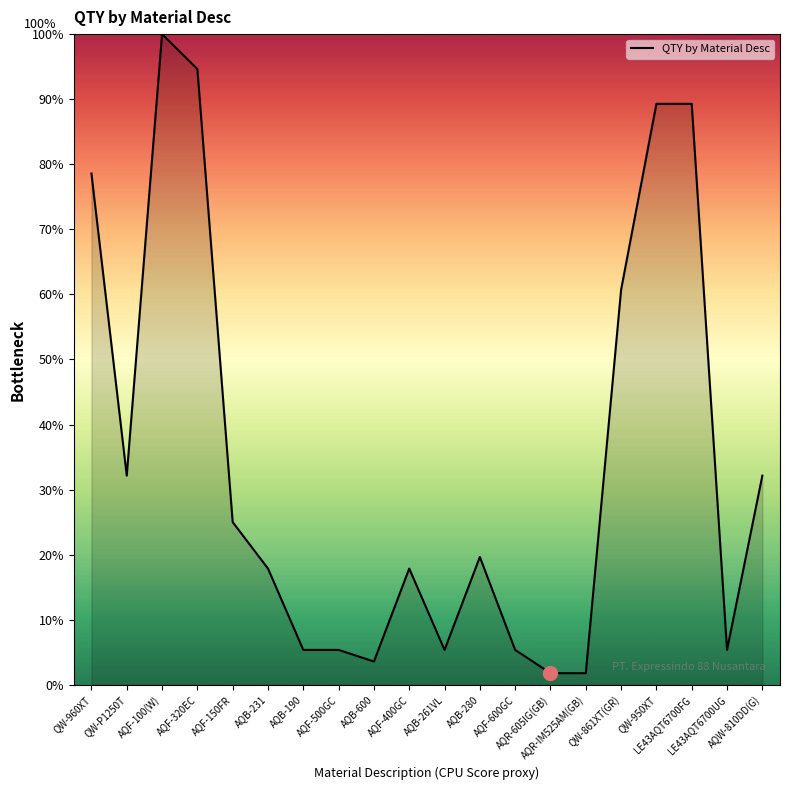

How many series are shown in this chart?

1